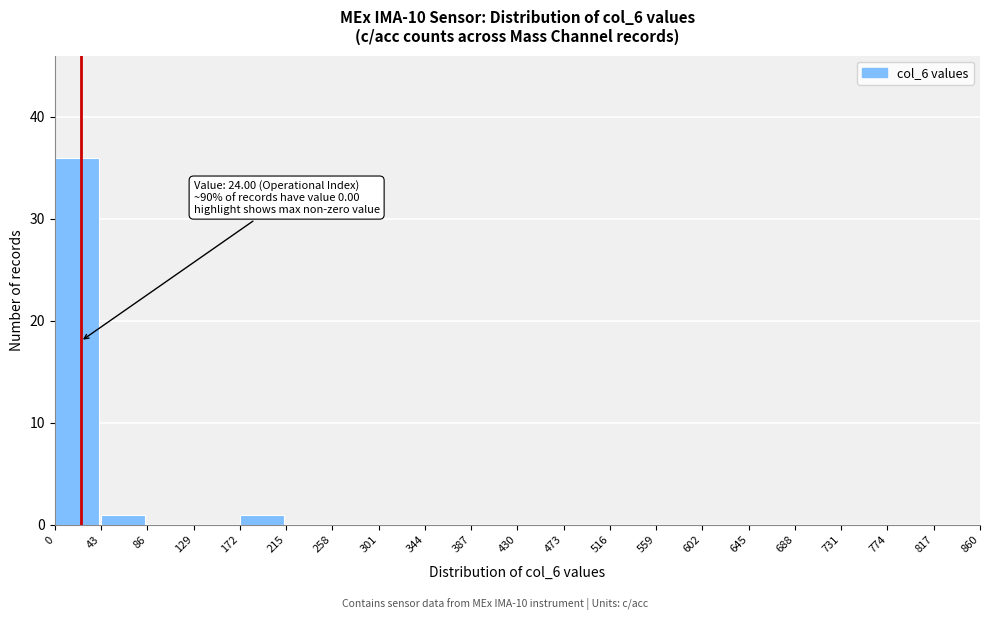

Reading left to right, list all the values displayed in this chart.

0=36	43=1	86=0	129=0	172=1	215=0	258=0	301=0	344=0	387=0	430=0	473=0	516=0	559=0	602=0	645=0	688=0	731=0	774=0	817=0